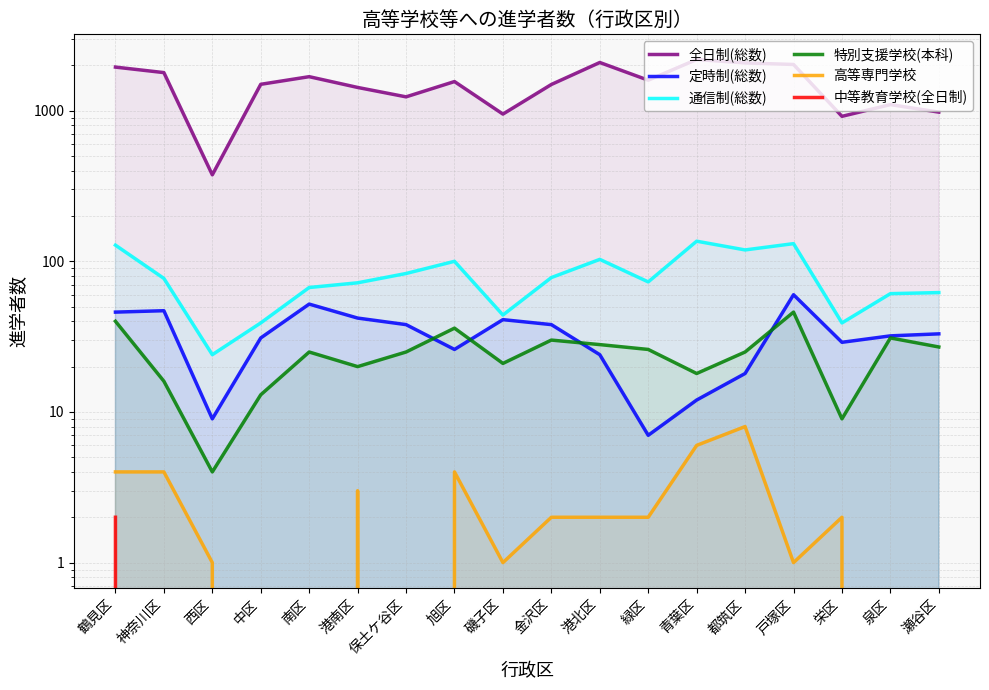

True or false: 中等教育学校(全日制) and 通信制(総数) intersect in this chart.

False